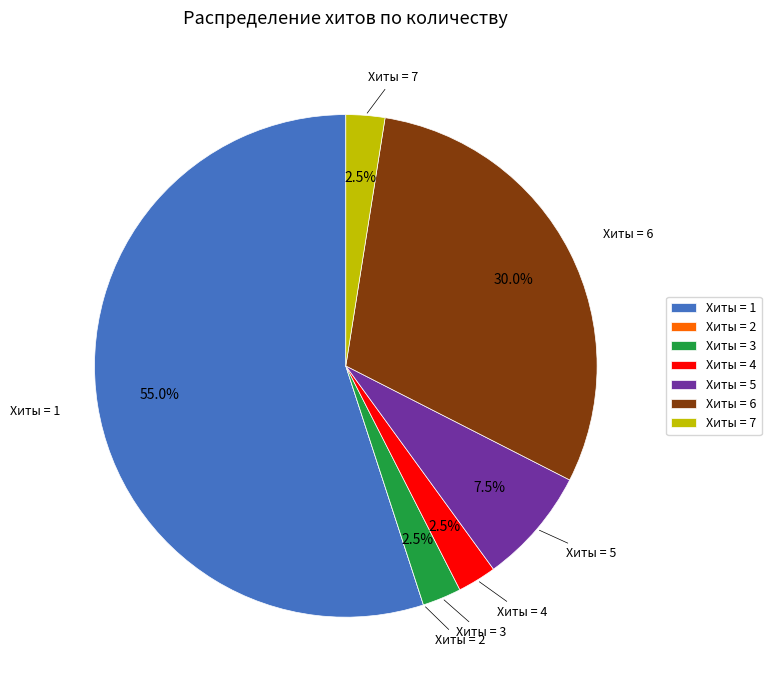

Which slice is the largest?

Хиты = 1